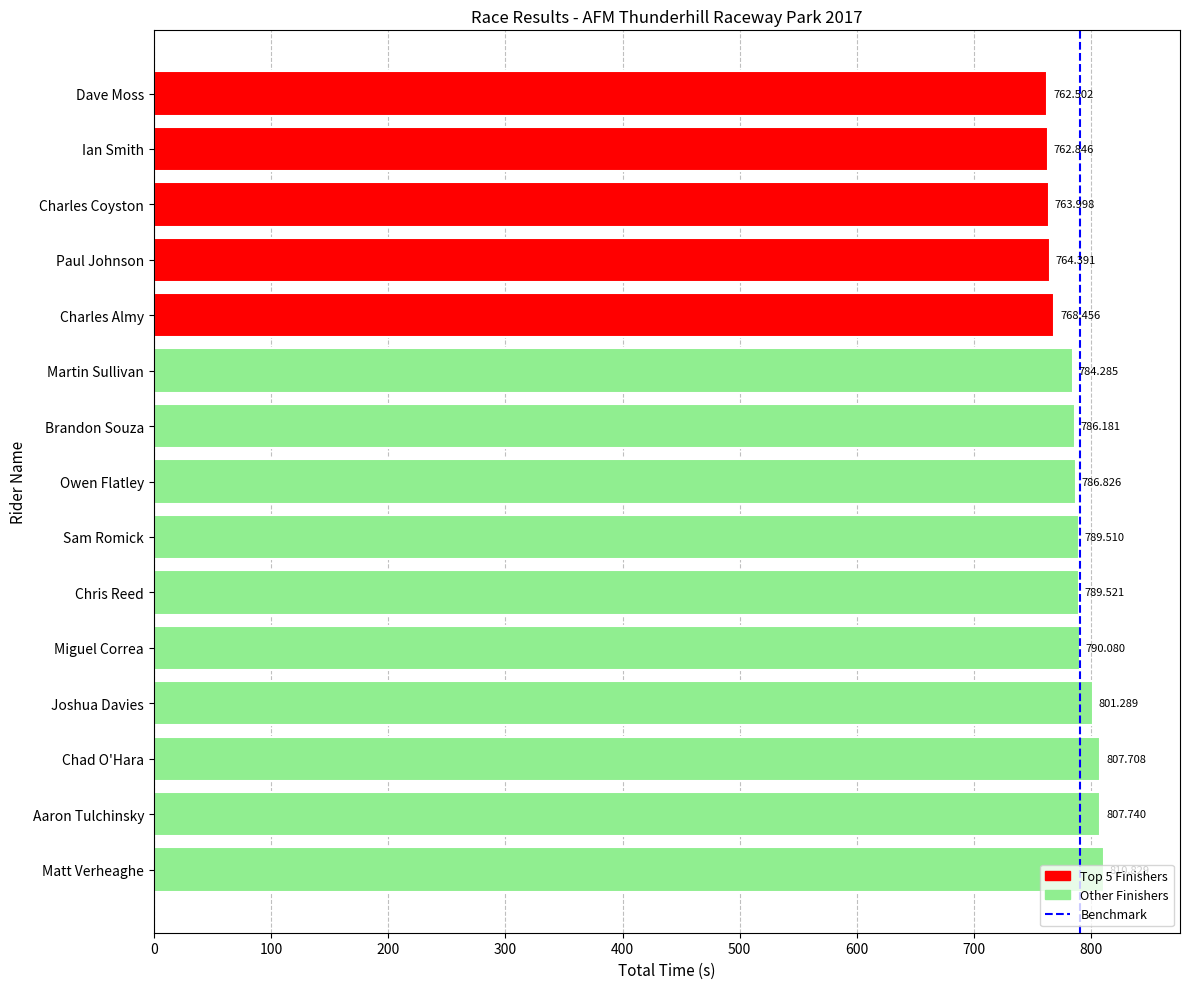

What is the label of the 1st bar from the top?

Dave Moss